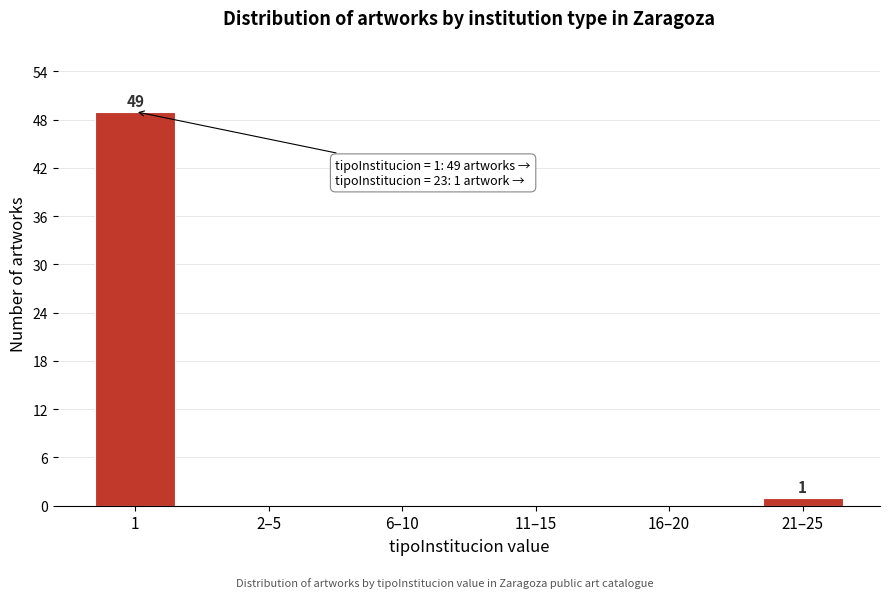

Reading left to right, list all the values displayed in this chart.

1=49	2–5=0	6–10=0	11–15=0	16–20=0	21–25=1